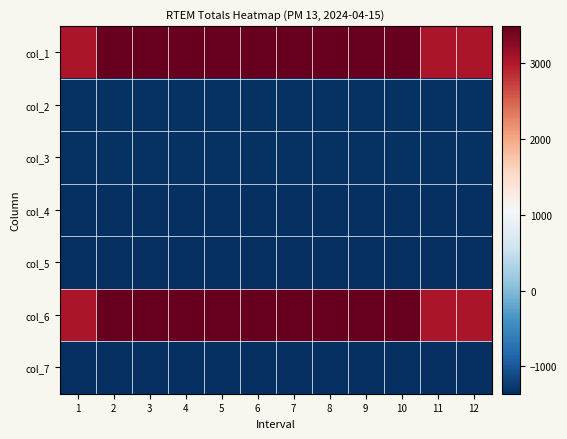

Reading left to right, transcribe all the data shown in this chart.

col_1: 1=3043.6	2=3479.6	3=3479.6	4=3479.6	5=3479.6	6=3479.6	7=3479.6	8=3479.6	9=3479.6	10=3479.6	11=3043.6	12=3043.6
col_2: 1=-1326.6	2=-1326.6	3=-1326.6	4=-1326.6	5=-1326.6	6=-1326.6	7=-1326.6	8=-1326.6	9=-1326.6	10=-1326.6	11=-1326.6	12=-1326.6
col_3: 1=-1339.2	2=-1339.2	3=-1339.2	4=-1339.2	5=-1339.2	6=-1339.2	7=-1339.2	8=-1339.2	9=-1339.2	10=-1339.2	11=-1339.2	12=-1339.2
col_4: 1=-1358.4	2=-1358.4	3=-1358.4	4=-1358.4	5=-1358.4	6=-1358.4	7=-1358.4	8=-1358.4	9=-1358.4	10=-1358.4	11=-1358.4	12=-1358.4
col_5: 1=-1358.4	2=-1358.4	3=-1358.4	4=-1358.4	5=-1358.4	6=-1358.4	7=-1358.4	8=-1358.4	9=-1358.4	10=-1358.4	11=-1358.4	12=-1358.4
col_6: 1=3043.6	2=3479.6	3=3479.6	4=3479.6	5=3479.6	6=3479.6	7=3479.6	8=3479.6	9=3479.6	10=3479.6	11=3043.6	12=3043.6
col_7: 1=-1358.4	2=-1358.4	3=-1358.4	4=-1358.4	5=-1358.4	6=-1358.4	7=-1358.4	8=-1358.4	9=-1358.4	10=-1358.4	11=-1358.4	12=-1358.4